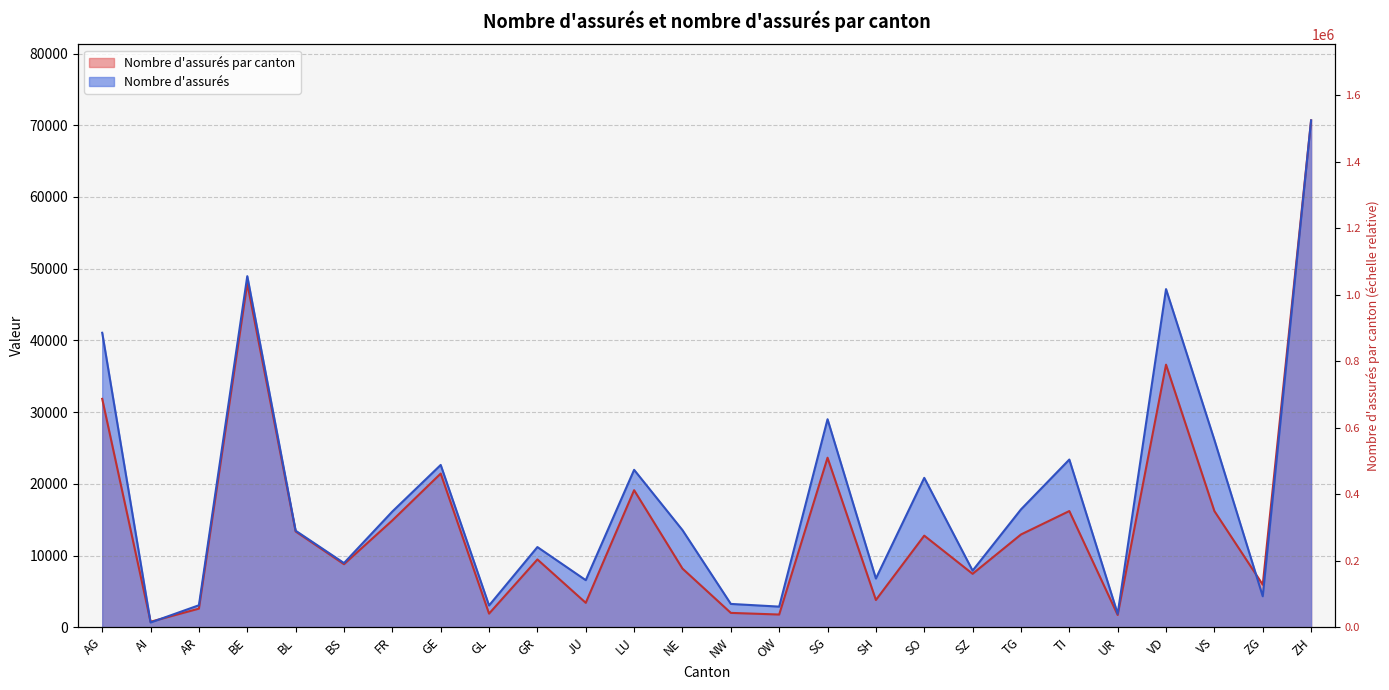

List the series in order of their overall mean, highest first.

Nombre d assures, Nombre d assures par canton